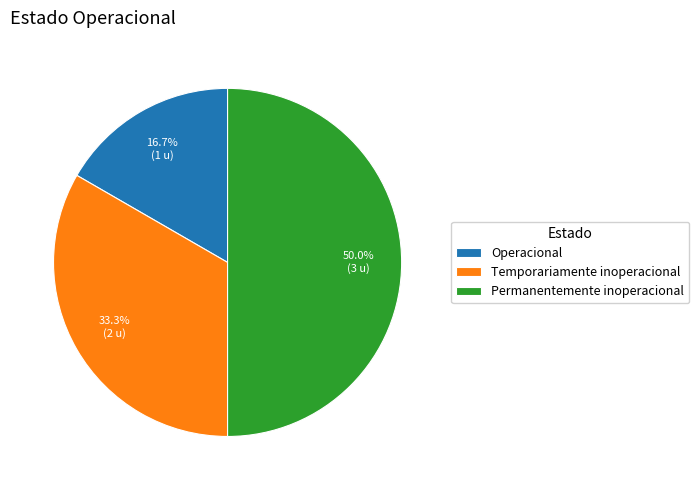

How many slices are in this pie chart?

3